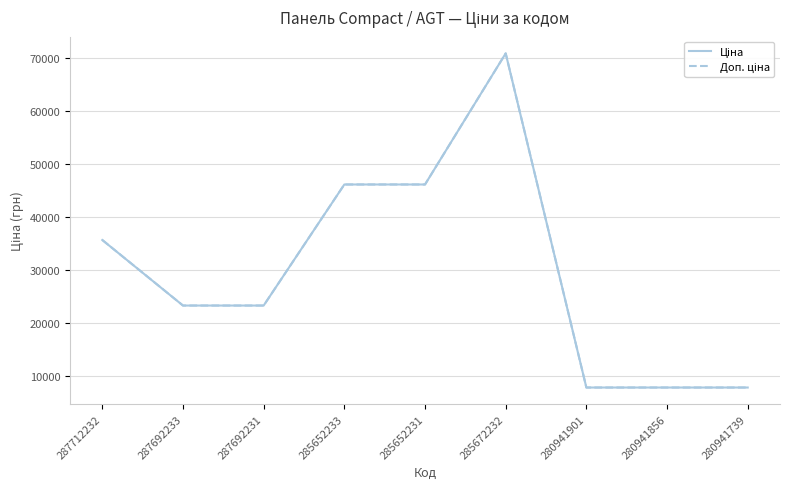

Does the chart display data point markers on the line(s)?

No